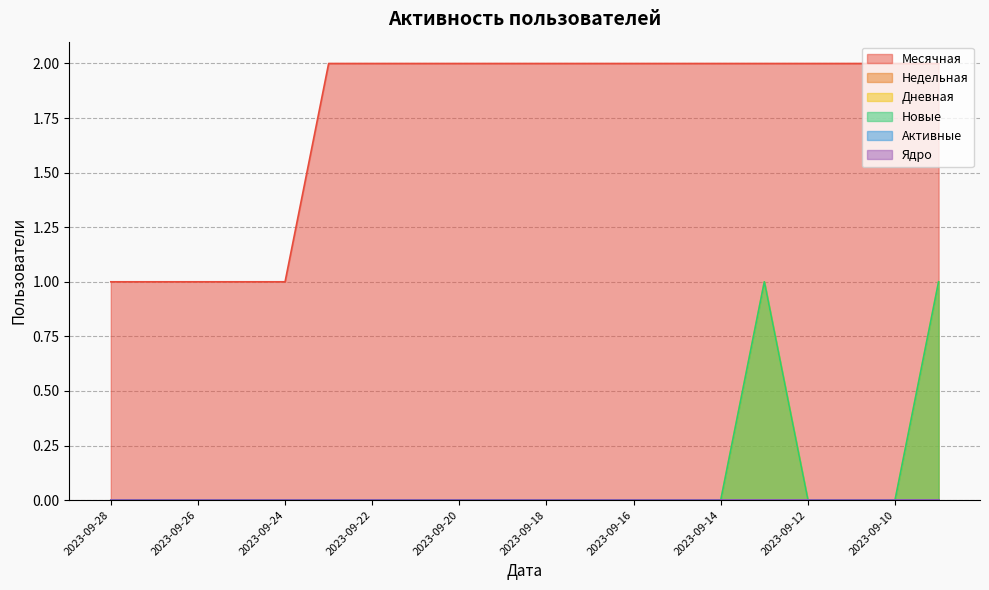

How many data points does each series have?

20